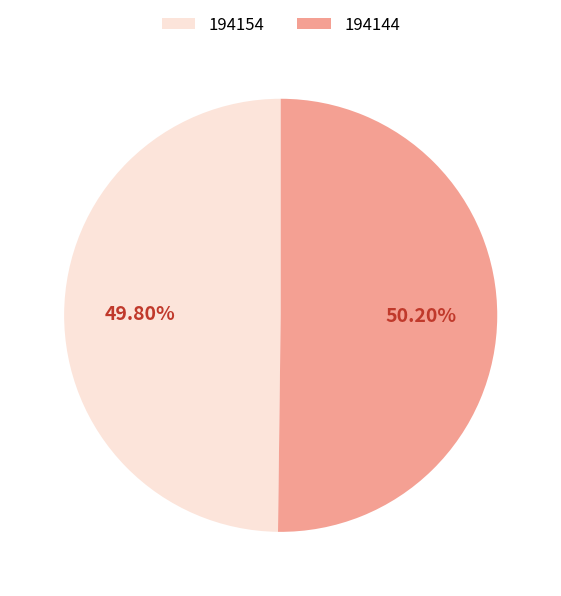

To the nearest percent, what is the average slice percentage?

50%